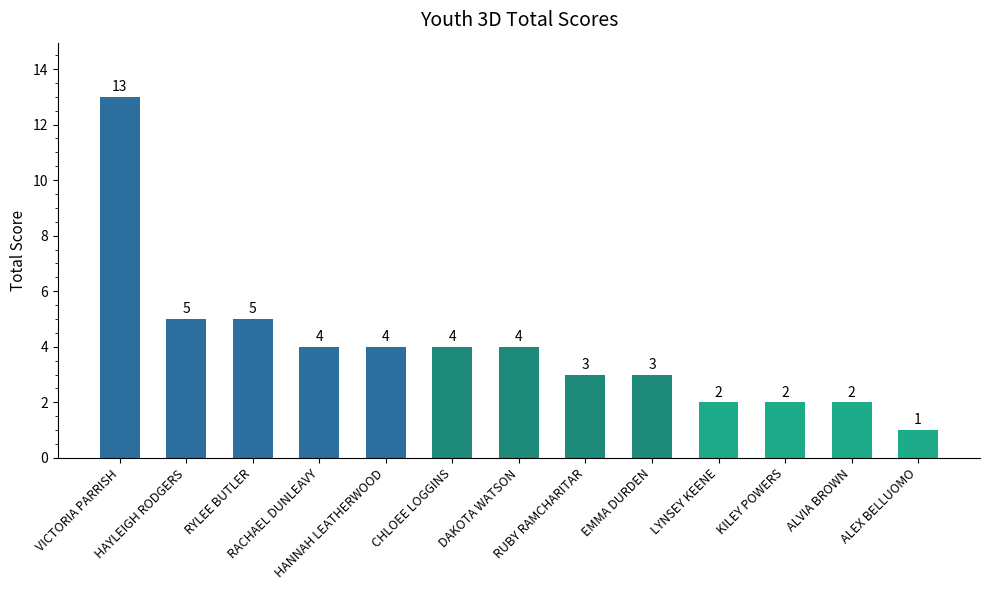

What is the difference between the maximum and second lowest values?

11